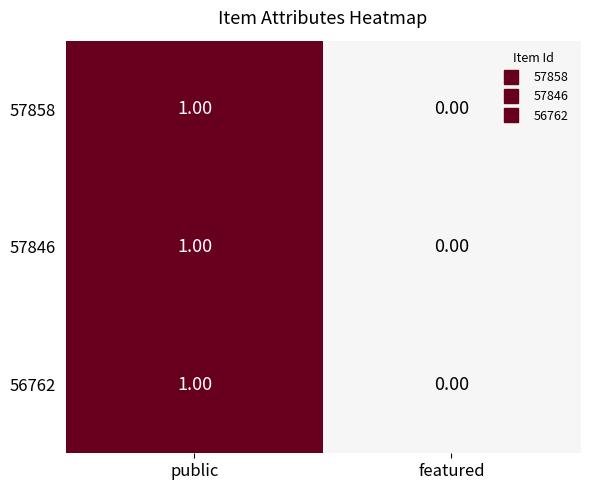

At which label does 56762 reach its minimum?

featured